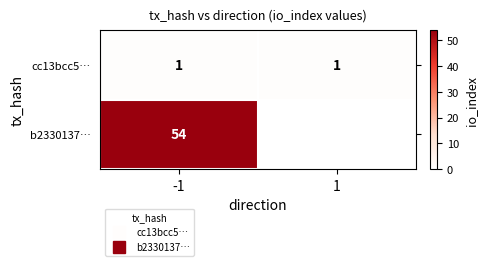

Which series has the largest total across all categories?

b2330137…